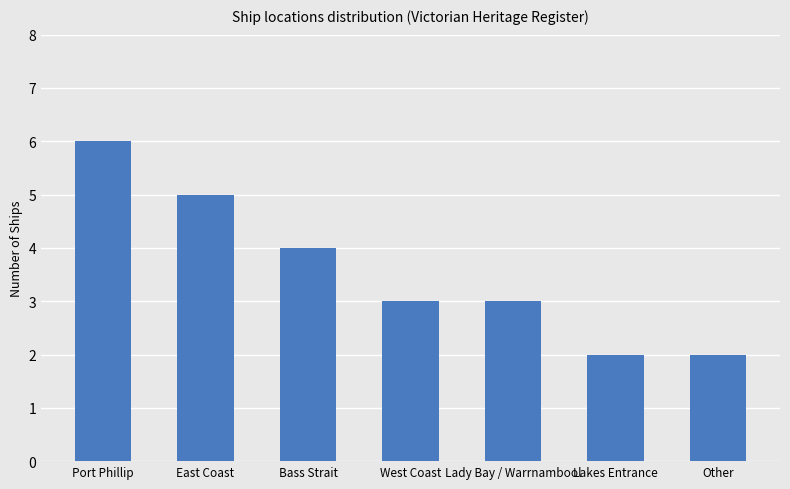

Read the value at Other.

2